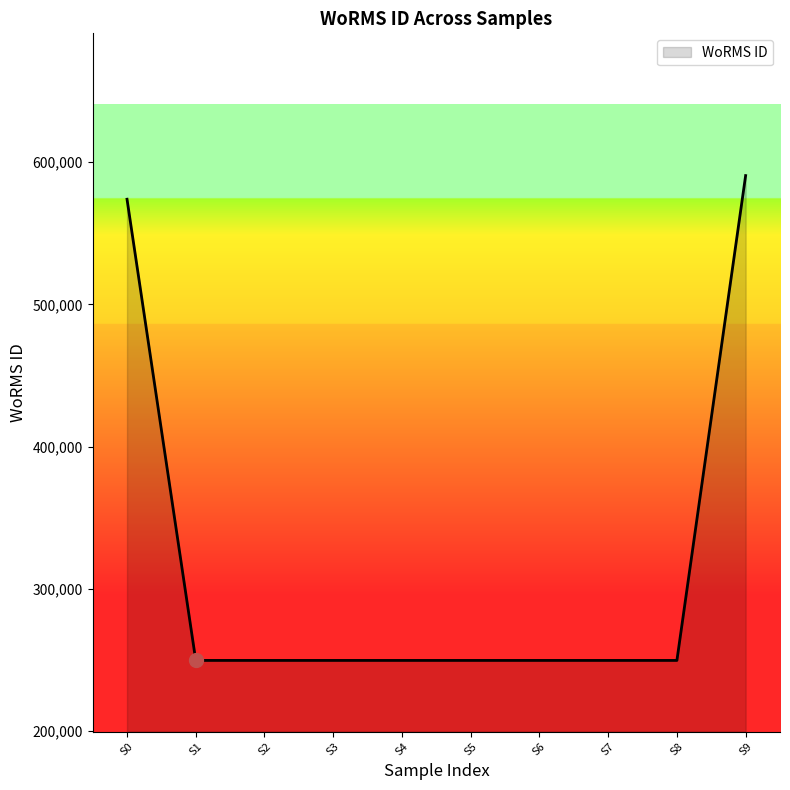

Between S9 and S6, which is larger?

S9